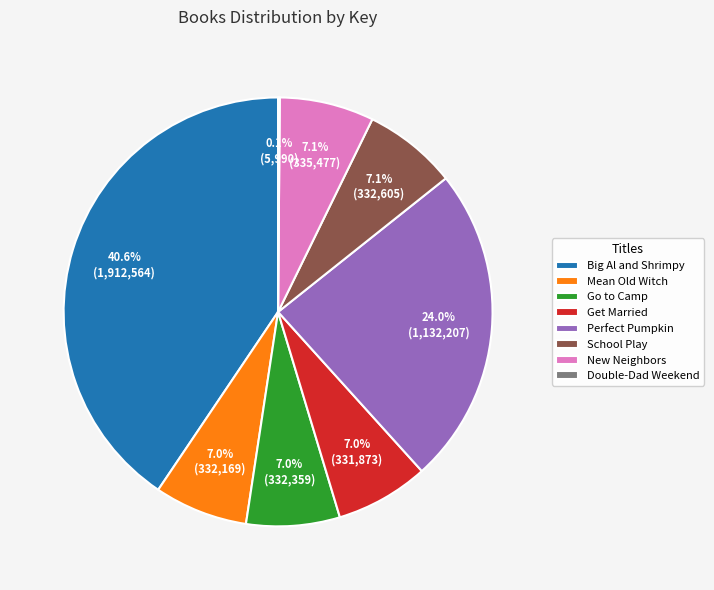

Approximately how many times larger is the value at Perfect Pumpkin compared to New Neighbors?

3.4